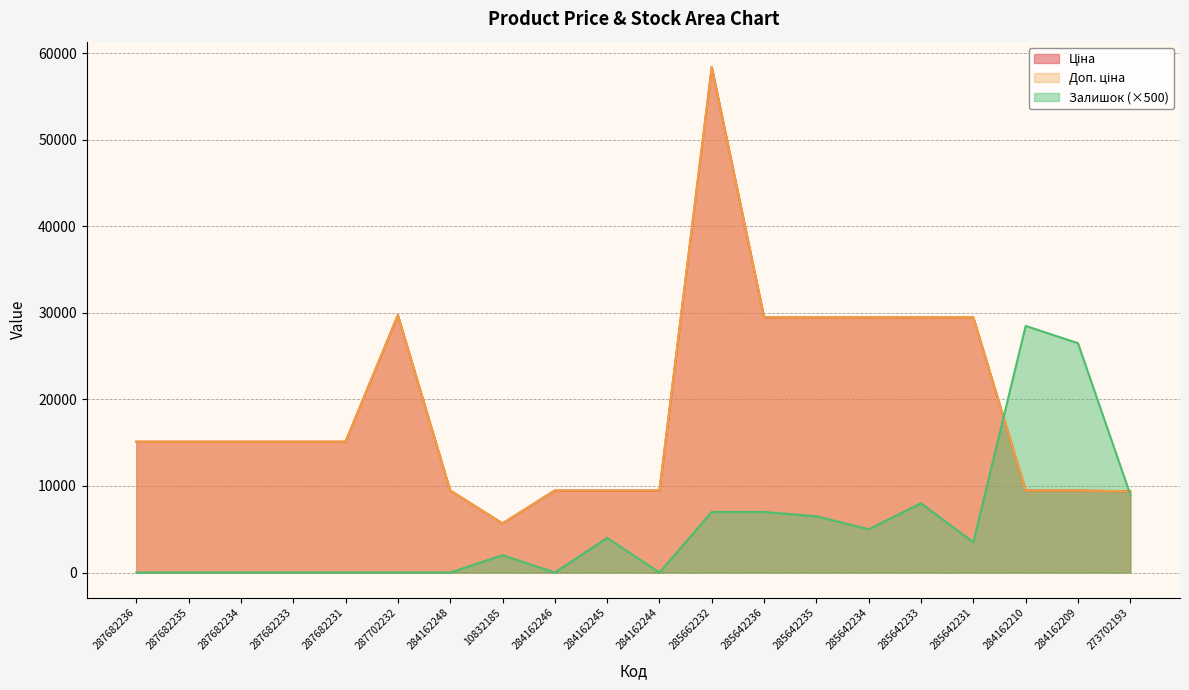

How many values in the Залишок series exceed 3500?

9